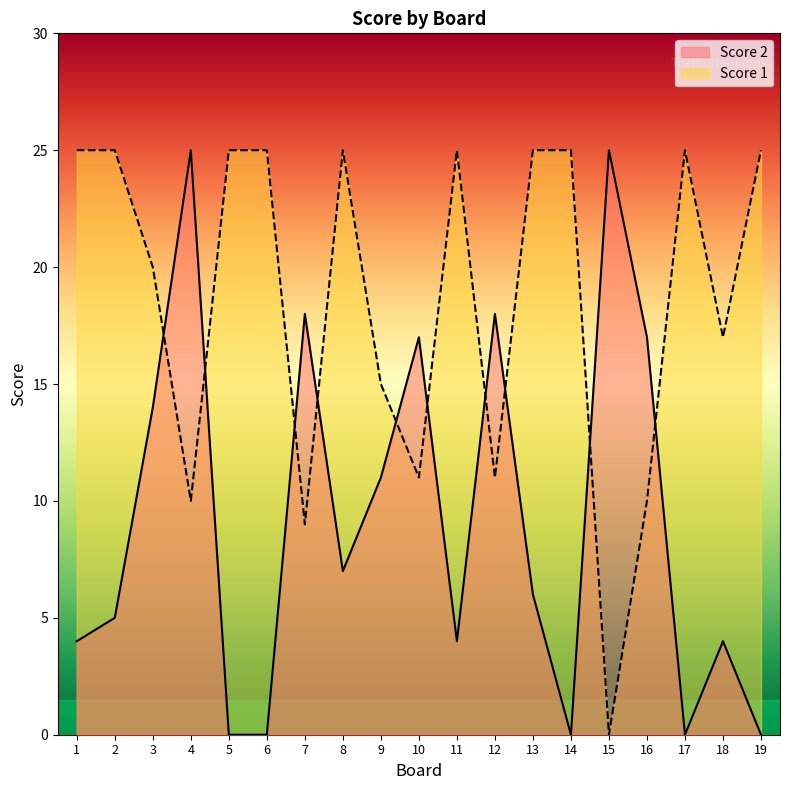

How many lines are shown in the chart?

2